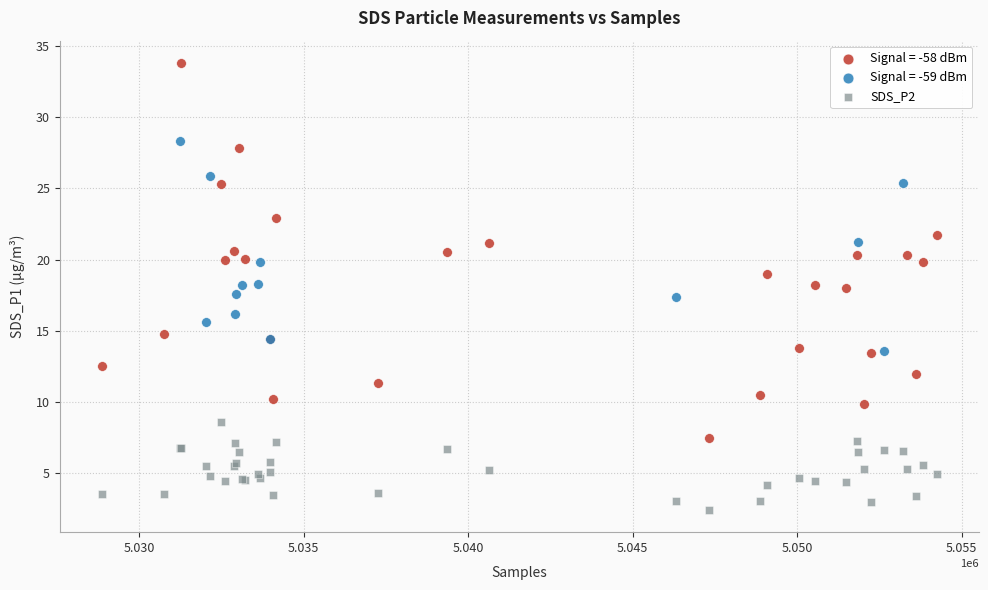

Which series has the widest spread of Y values?

Signal = -58 dBm